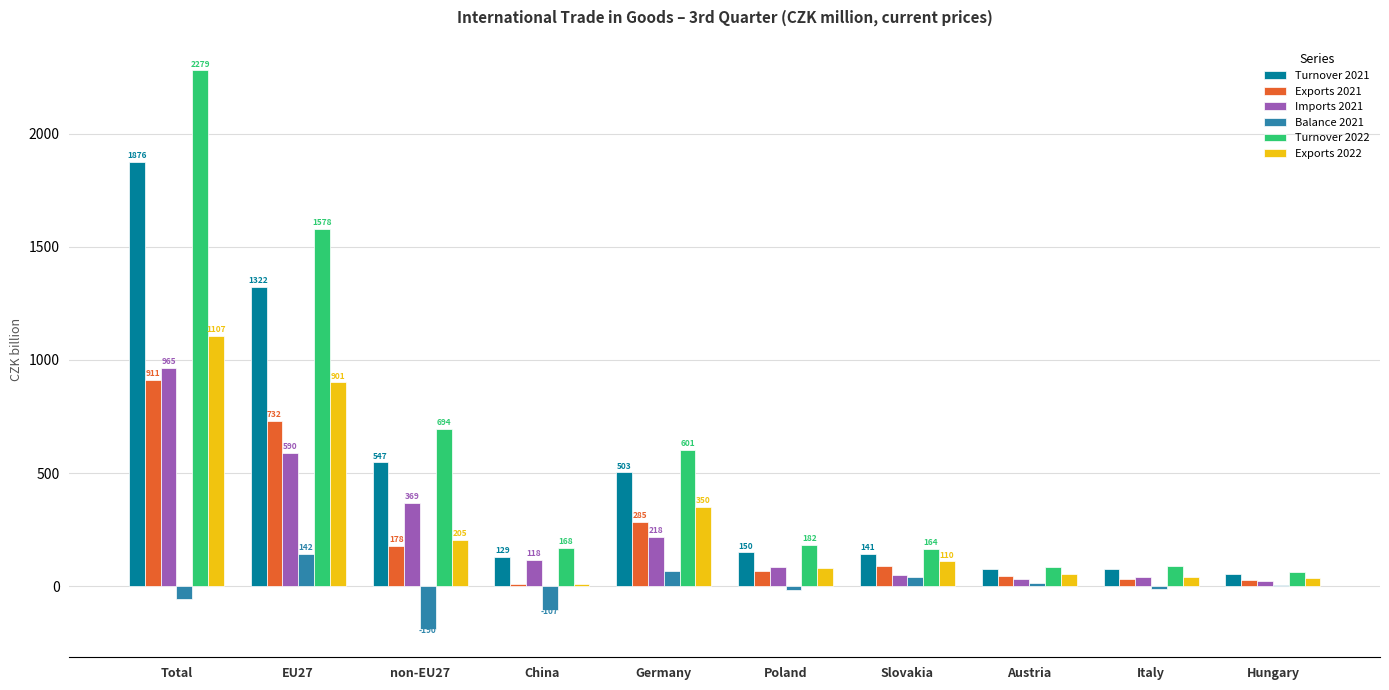

Does the chart contain stacked bars?

No